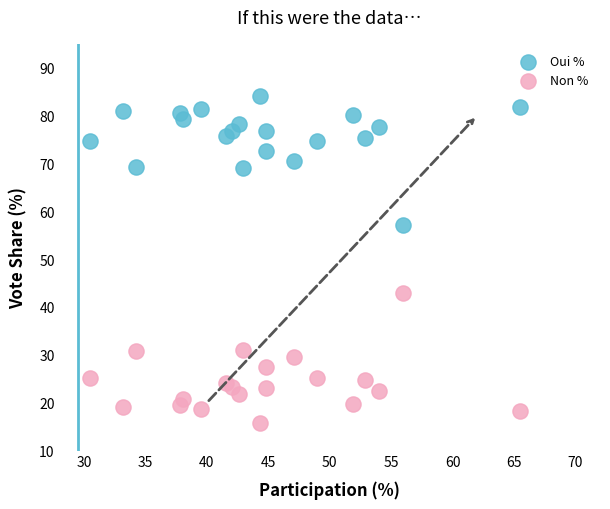

Across all data points, what is the range of Y values (max minus min)?

68.3